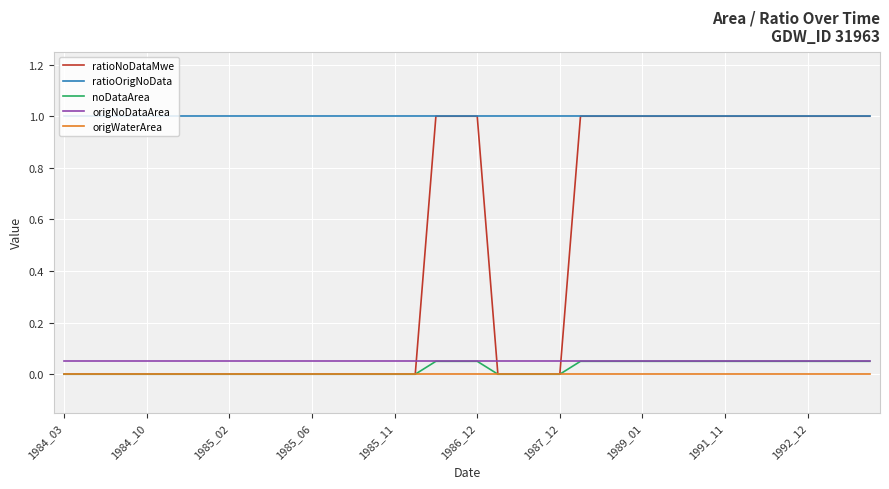

Which series has the largest range (max minus min)?

ratioNoDataMwe